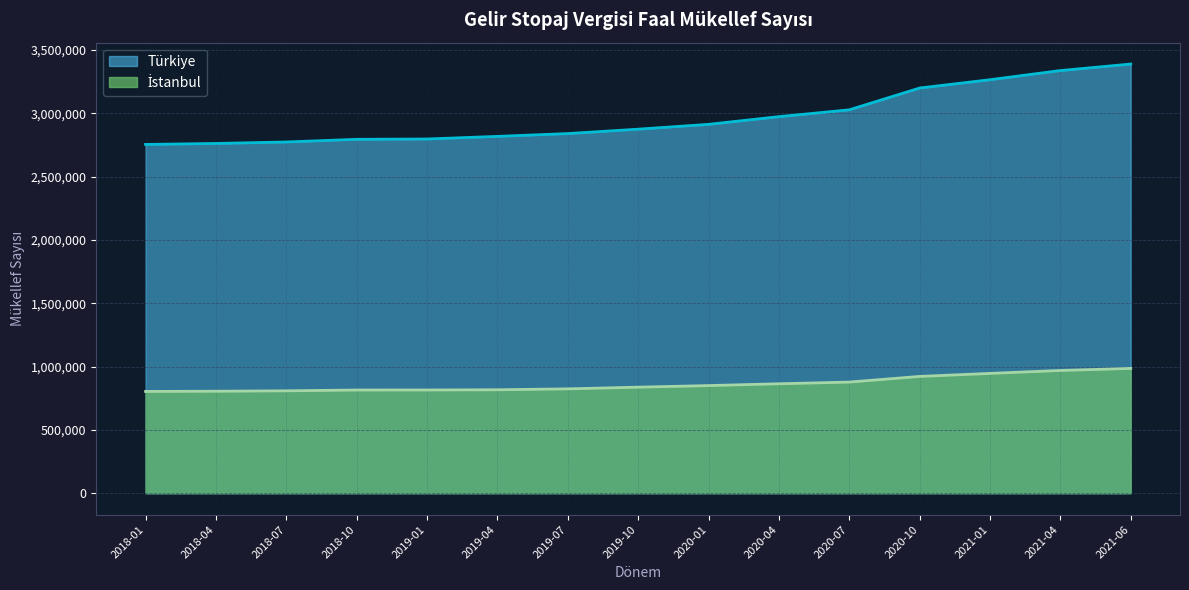

What is the difference between the İstanbul values at 2018-10 and 2019-10?

22484